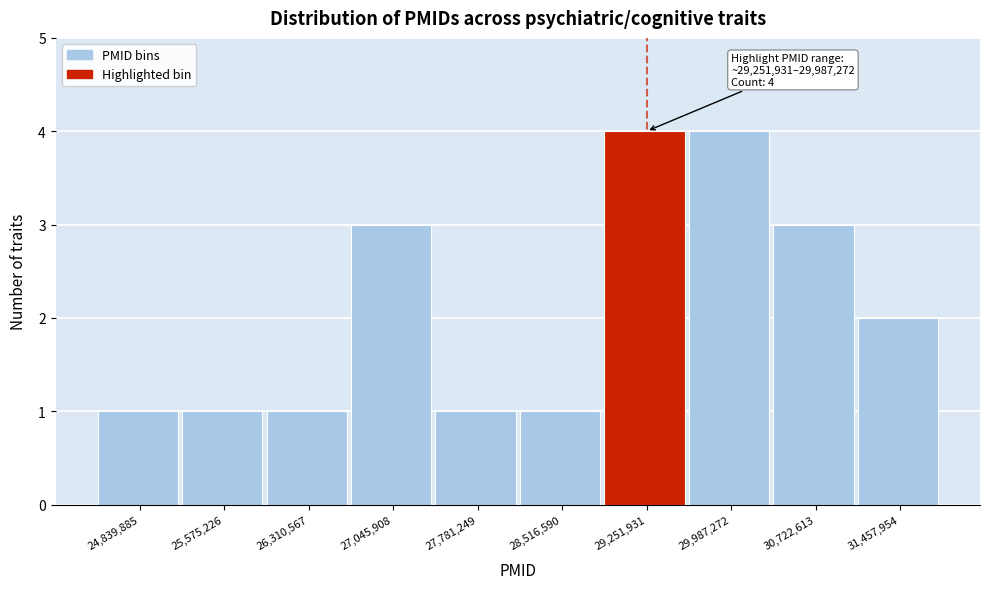

Reading right to left, extract all data points from this chart.

2	3	4	4	1	1	3	1	1	1